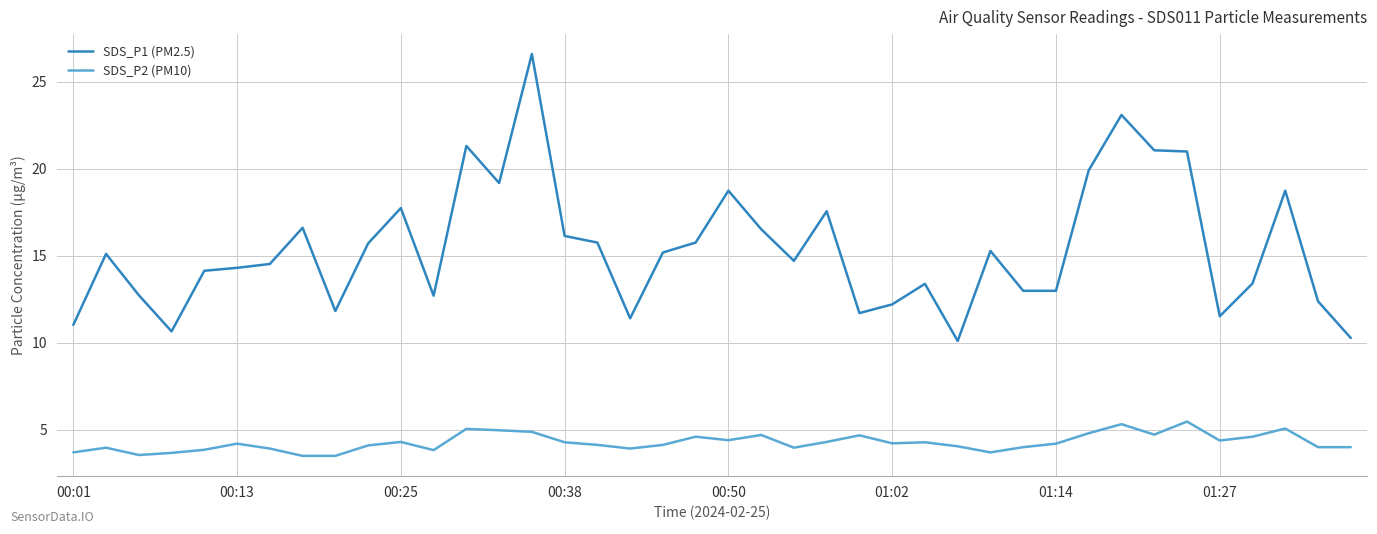

Which series has the widest spread of values?

SDS_P1 (PM2.5)